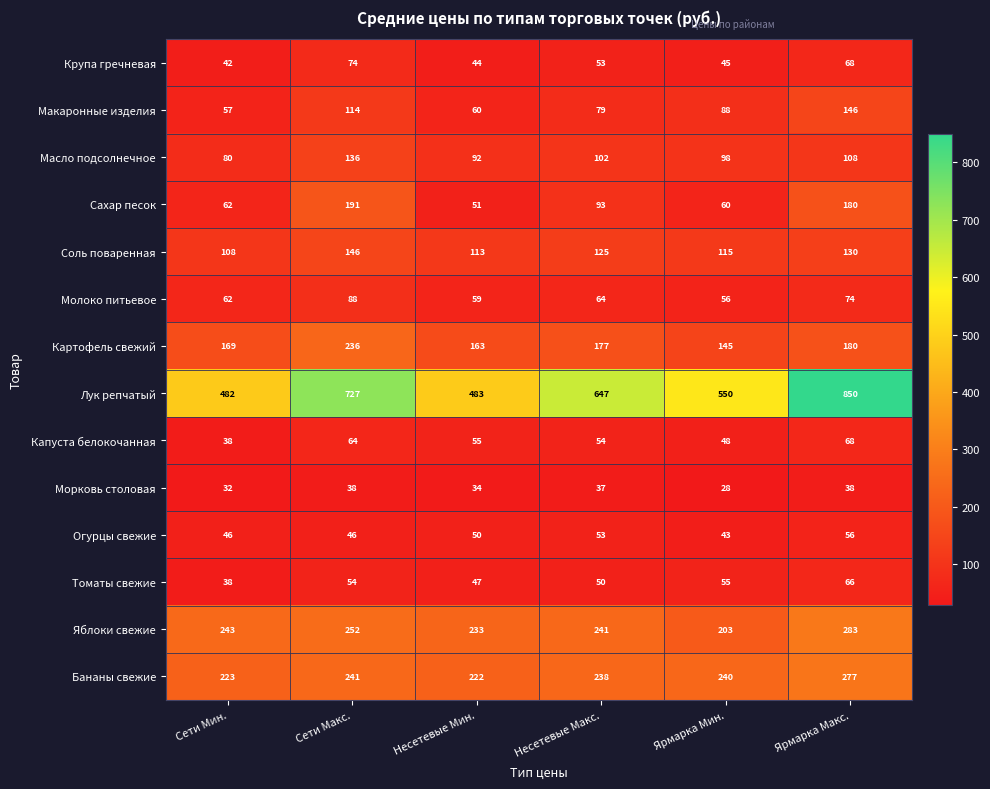

Rank the categories by Яблоки свежие value from highest to lowest.

Ярмарка Макс., Сети Макс., Сети Мин., Несетевые Макс., Несетевые Мин., Ярмарка Мин.